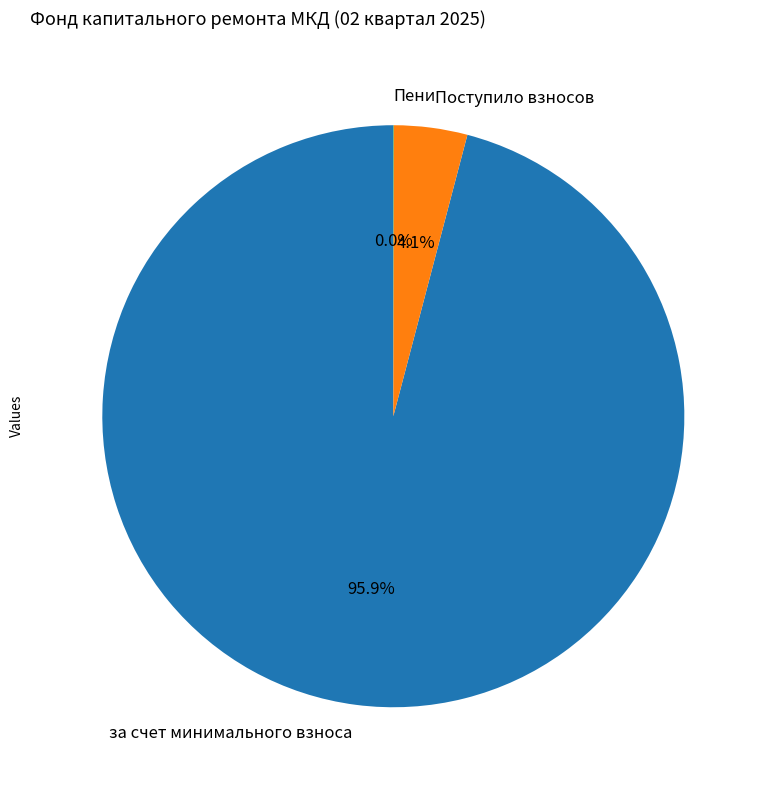

Which has a higher value, Поступило взносов or за счет минимального взноса?

за счет минимального взноса